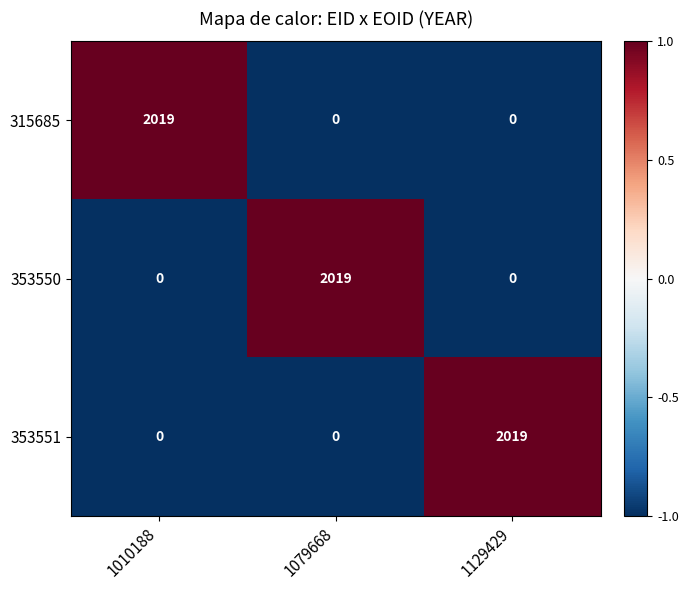

How many data points does each series have?

3